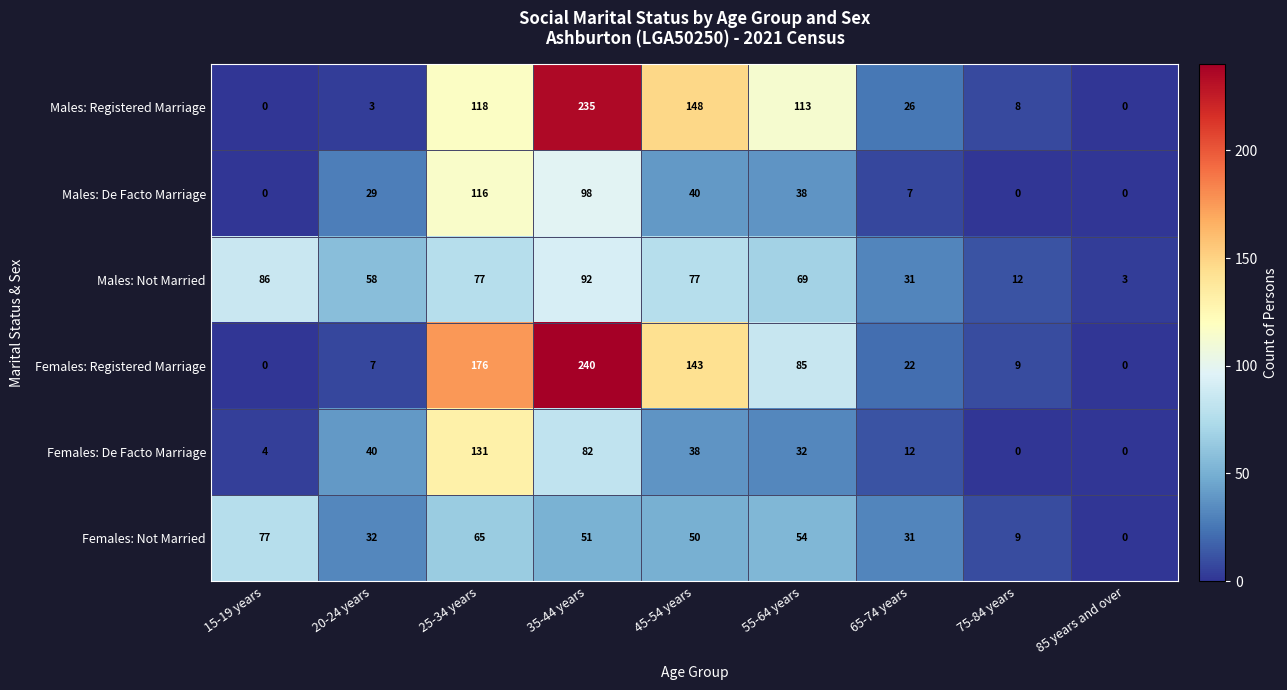

The value of Males: De Facto Marriage at 20-24 years is 29. True or false?

True